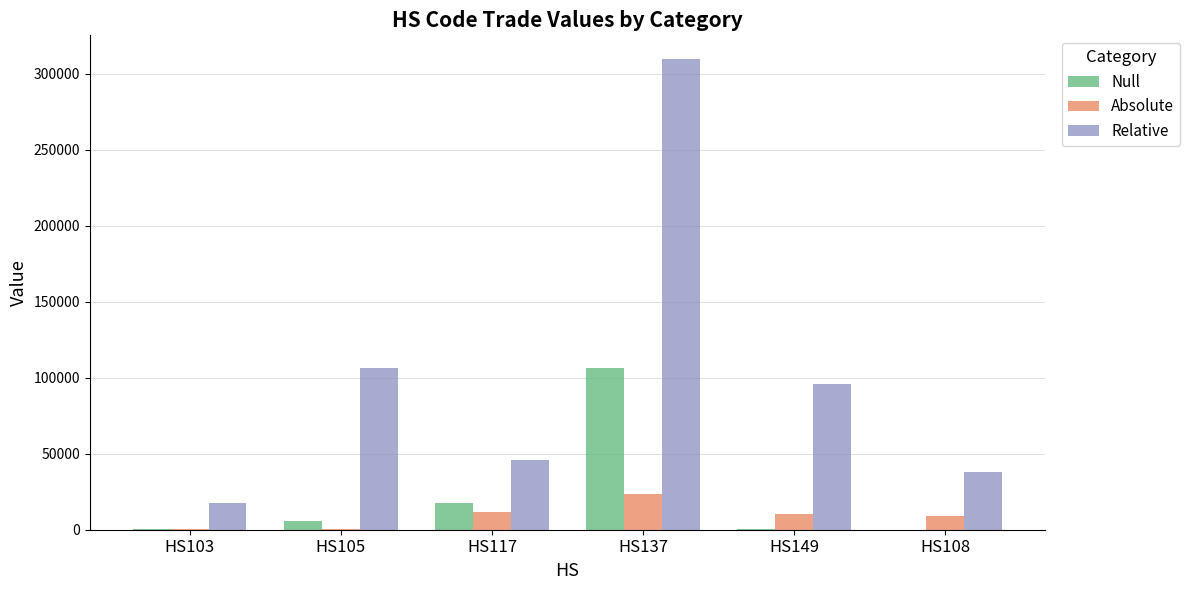

How many distinct data groups are displayed?

3